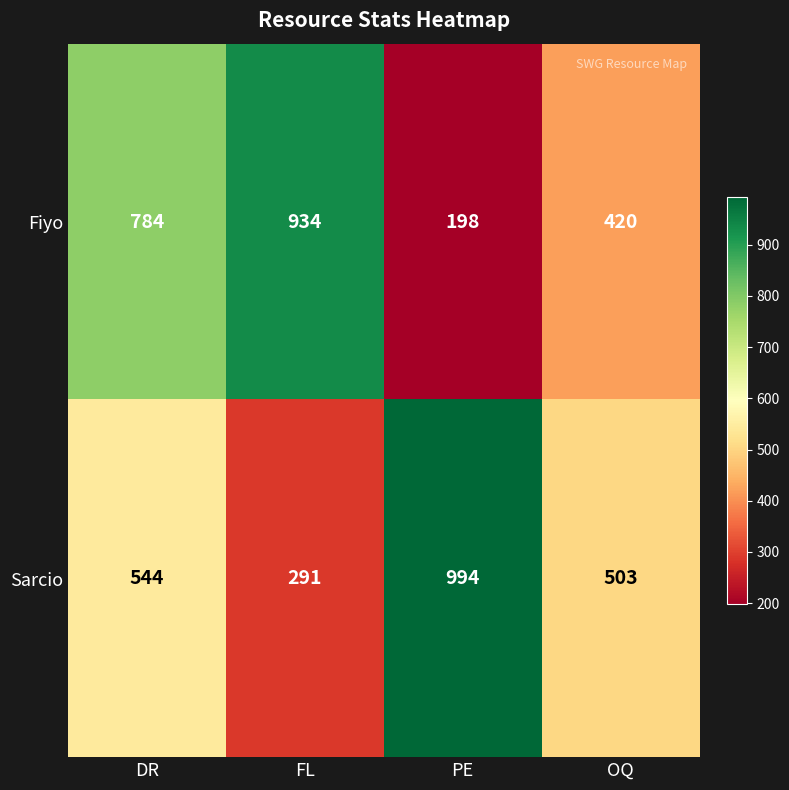

At FL, list the series in order from smallest to largest.

Sarcio, Fiyo